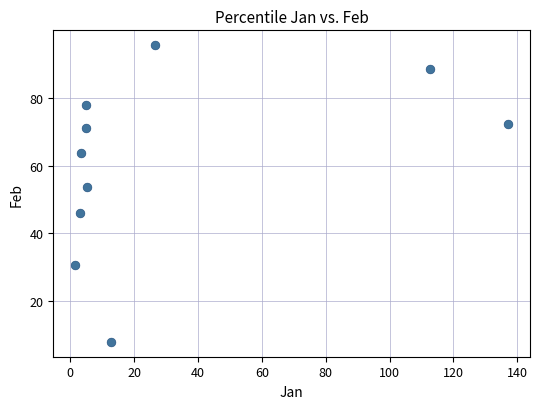

What is the range of Y values (max minus min)?

87.6